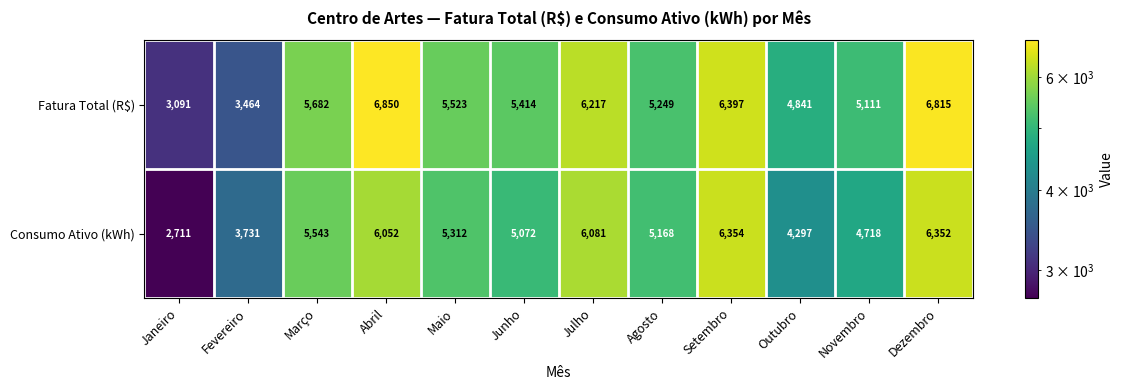

At which category does the chart reach its minimum across all series?

Janeiro